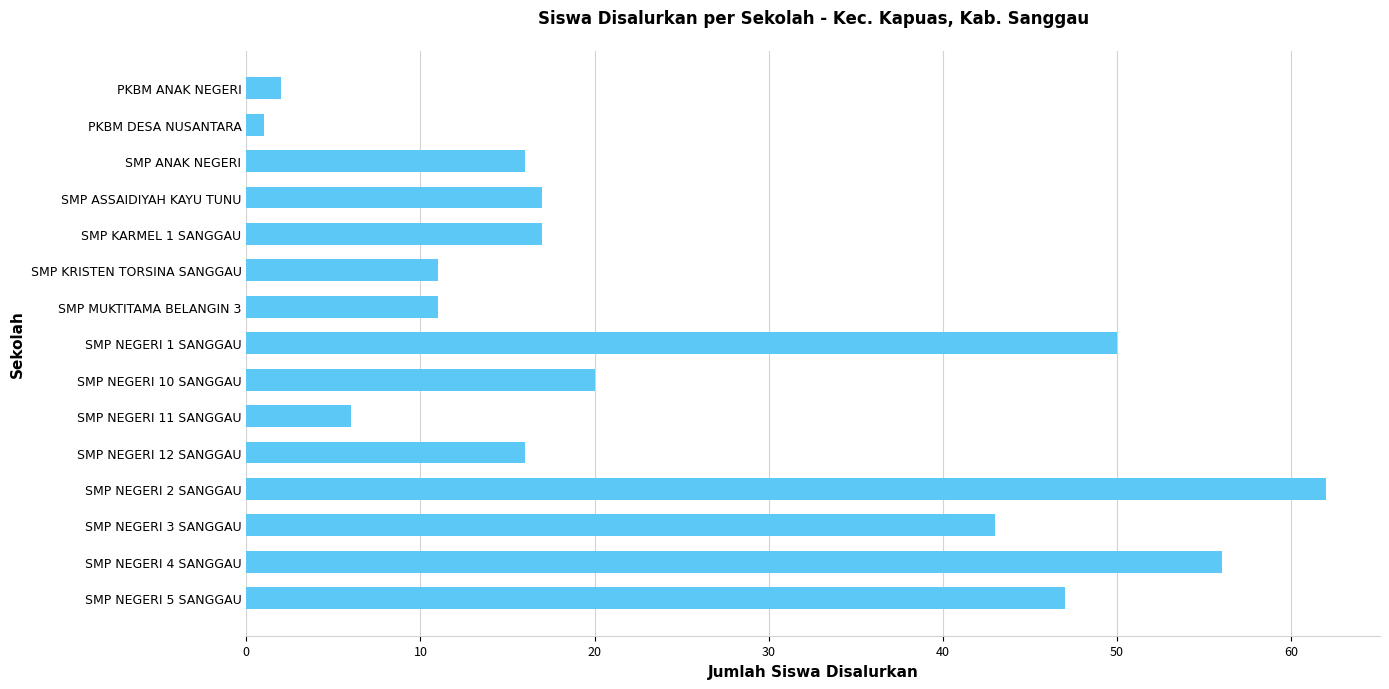

Are the bars grouped side by side (vs. stacked)?

No